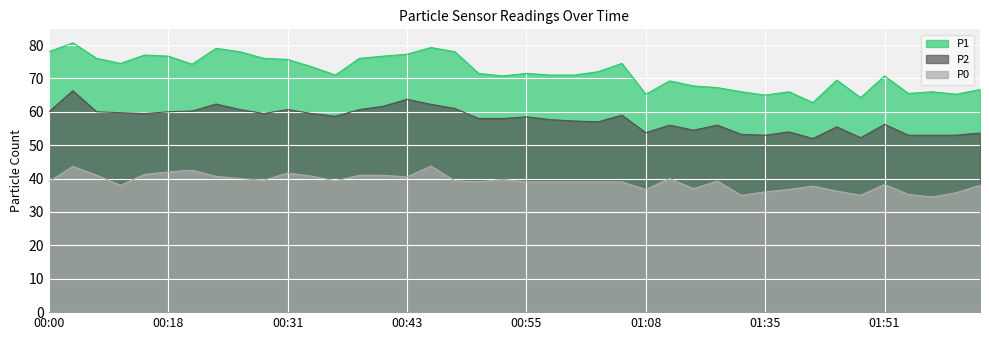

List the series in order of their peak value, lowest first.

P0, P2, P1